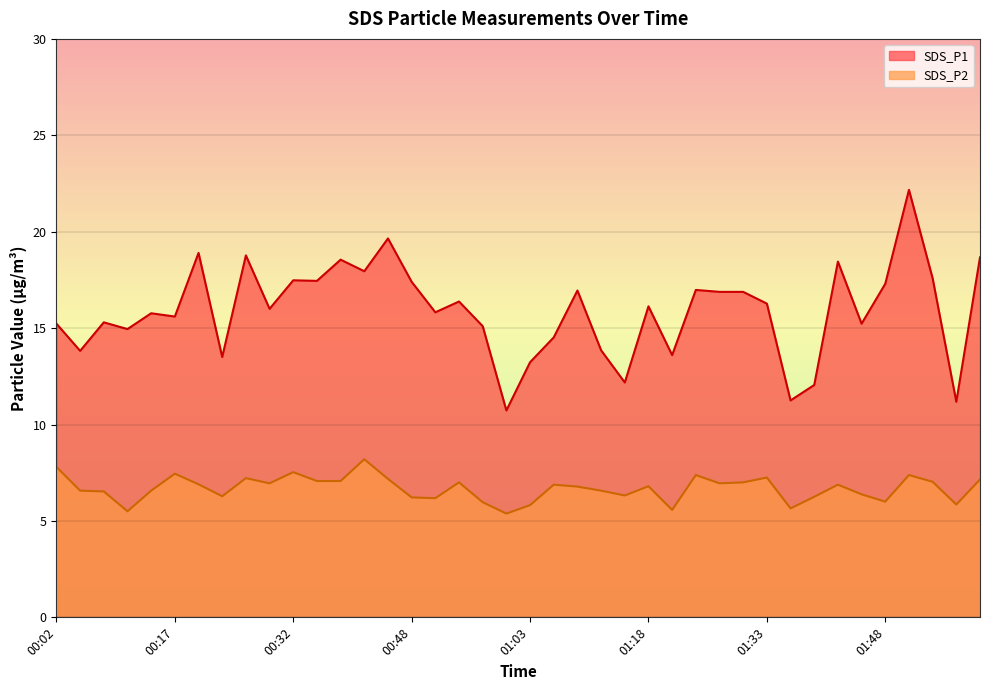

The SDS_P1 series shows 18.0 at 01:15. True or false?

False